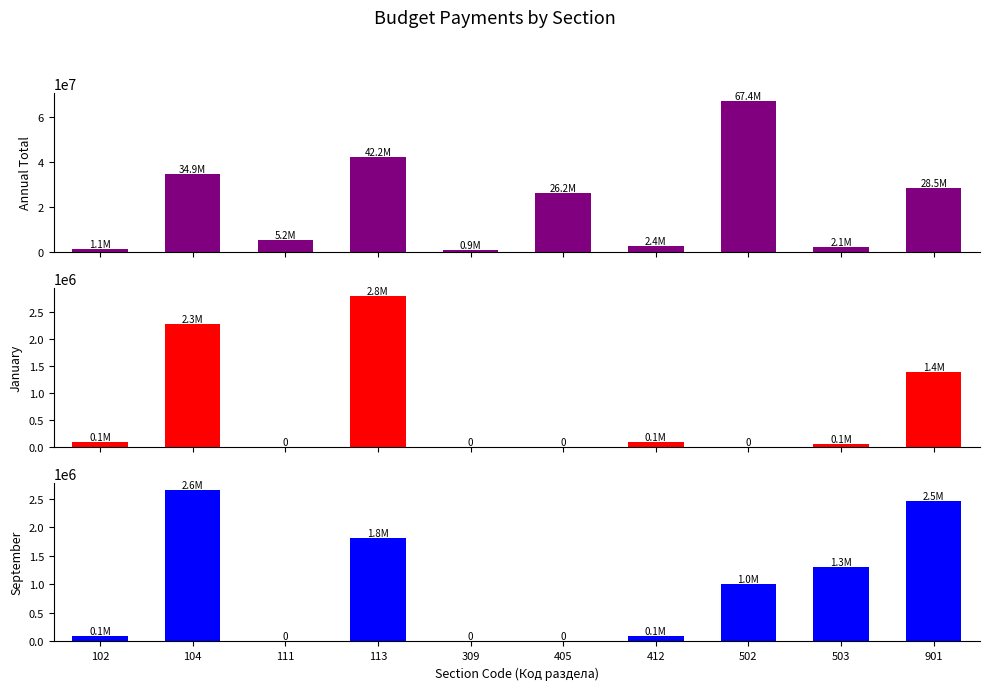

Rank the series at 503 from lowest to highest value.

January, September, Annual Total